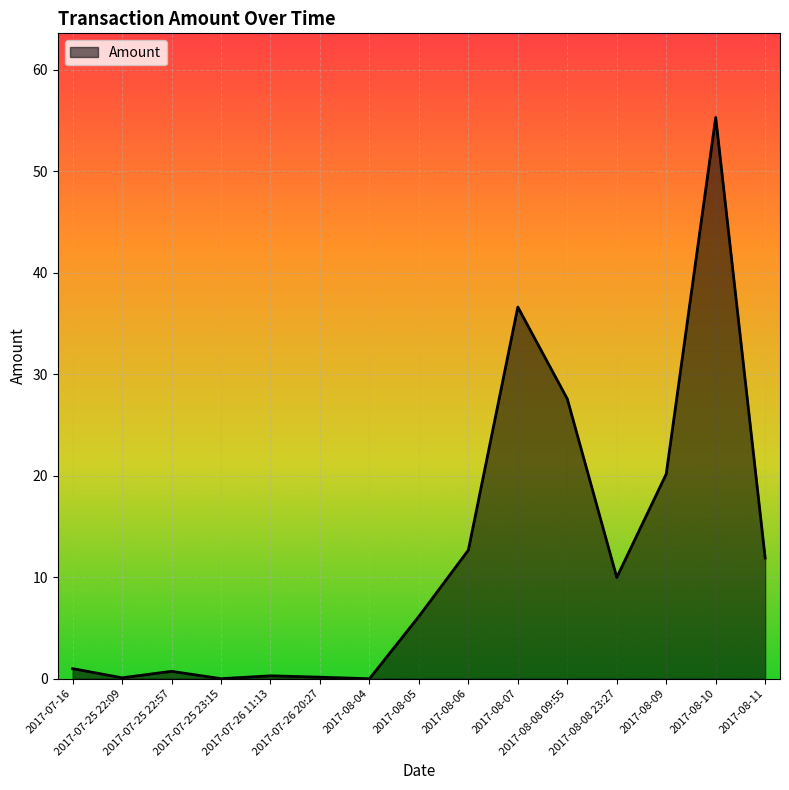

Where does the data first go above 6?

2017-08-05